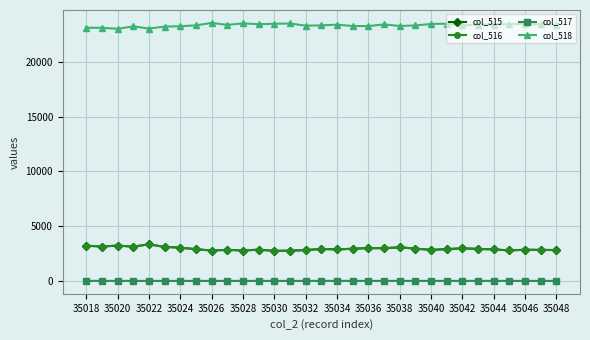

True or false: col_515 has more than 1 points higher than both neighbors.

True